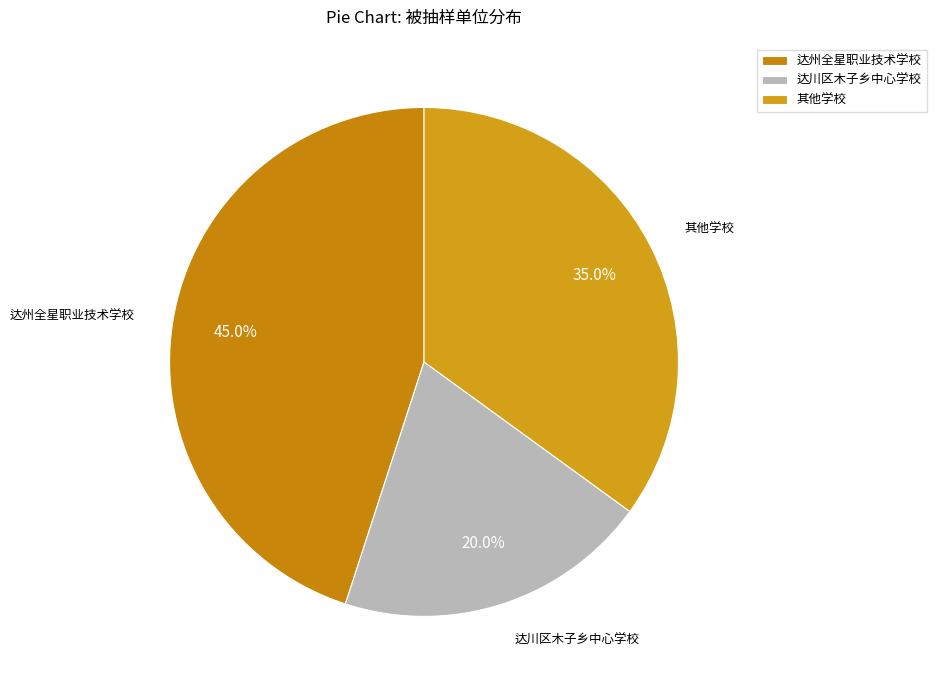

What is the ratio of the value at 达州全星职业技术学校 to the value at 达川区木子乡中心学校?

2.2